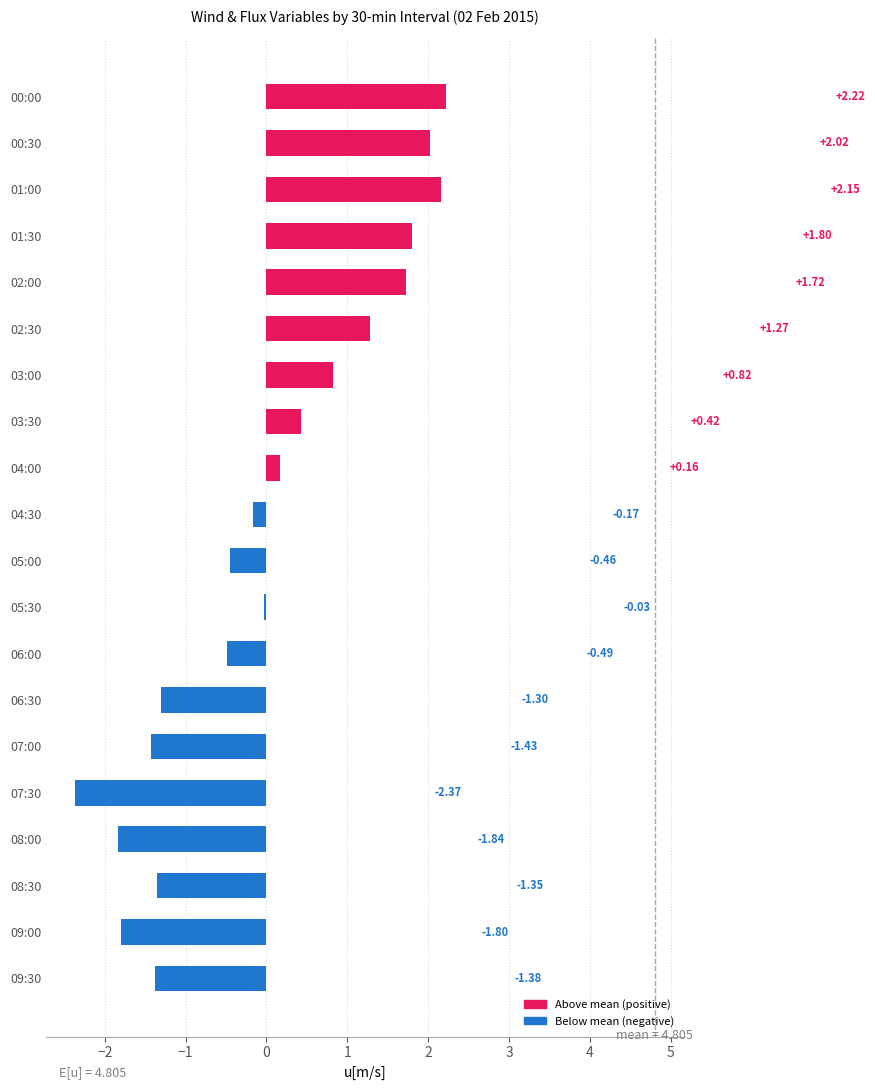

What is the difference between the values at 06:30 and 08:00?

0.5